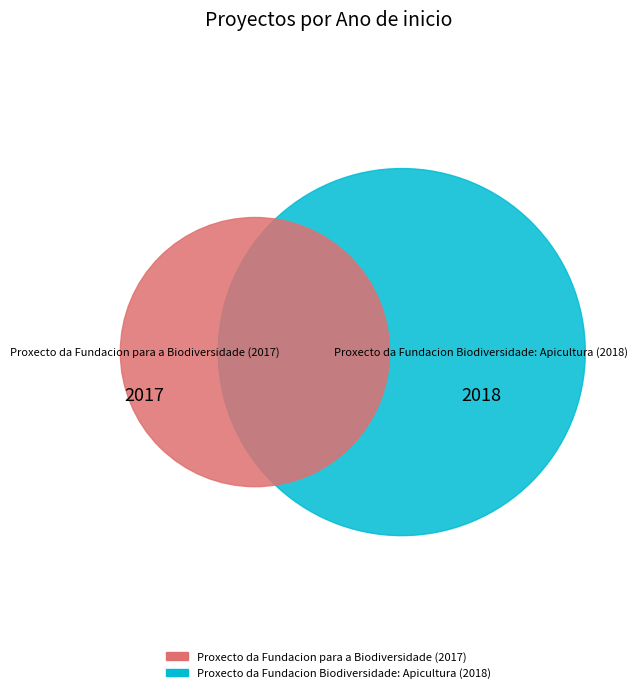

How many segments does this pie chart have?

2